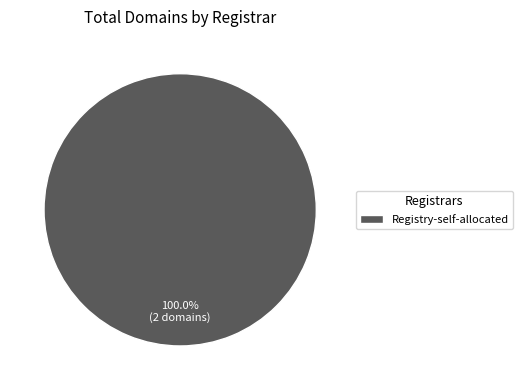

Rank the categories by value from lowest to highest.

Registry-self-allocated